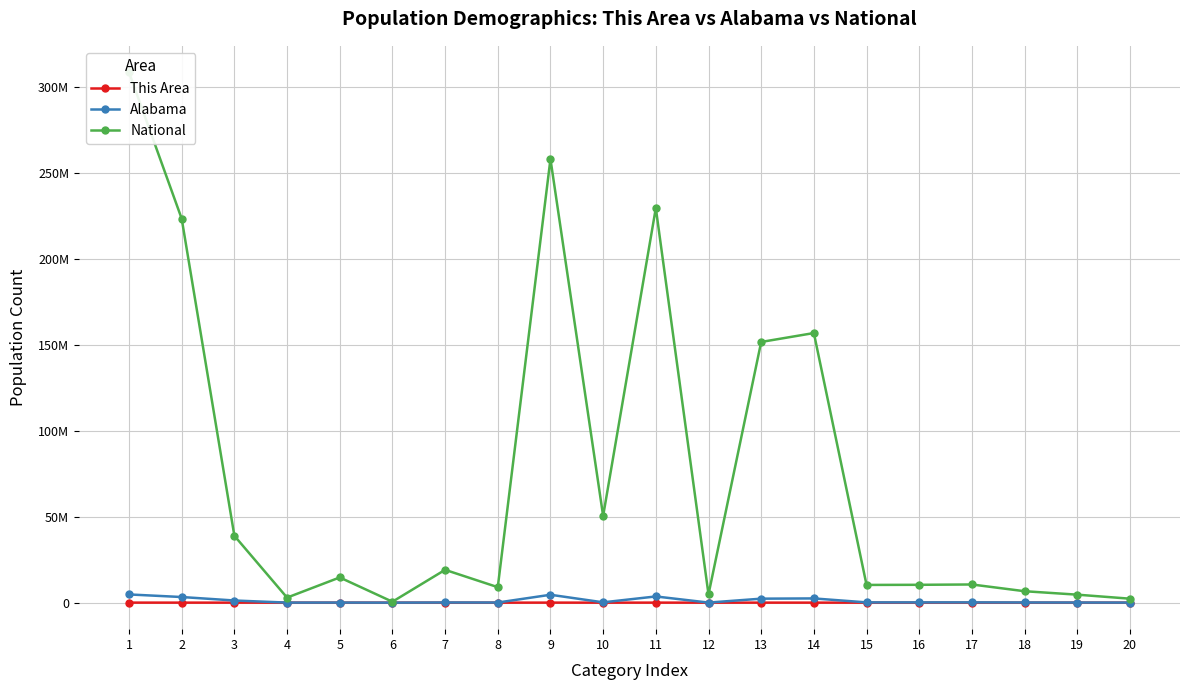

The value of This Area at 3 is 8211. True or false?

True